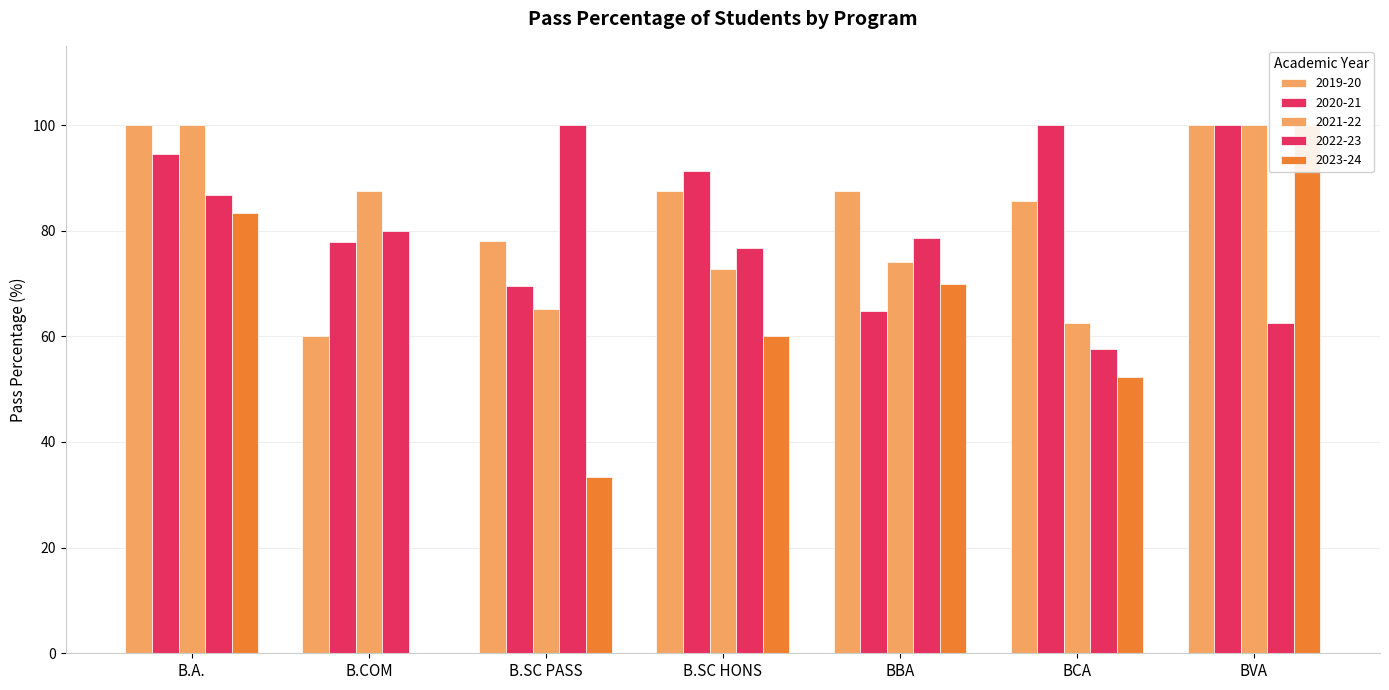

What is the value of the 2020-21 bar at the 4th from the left?

91.3